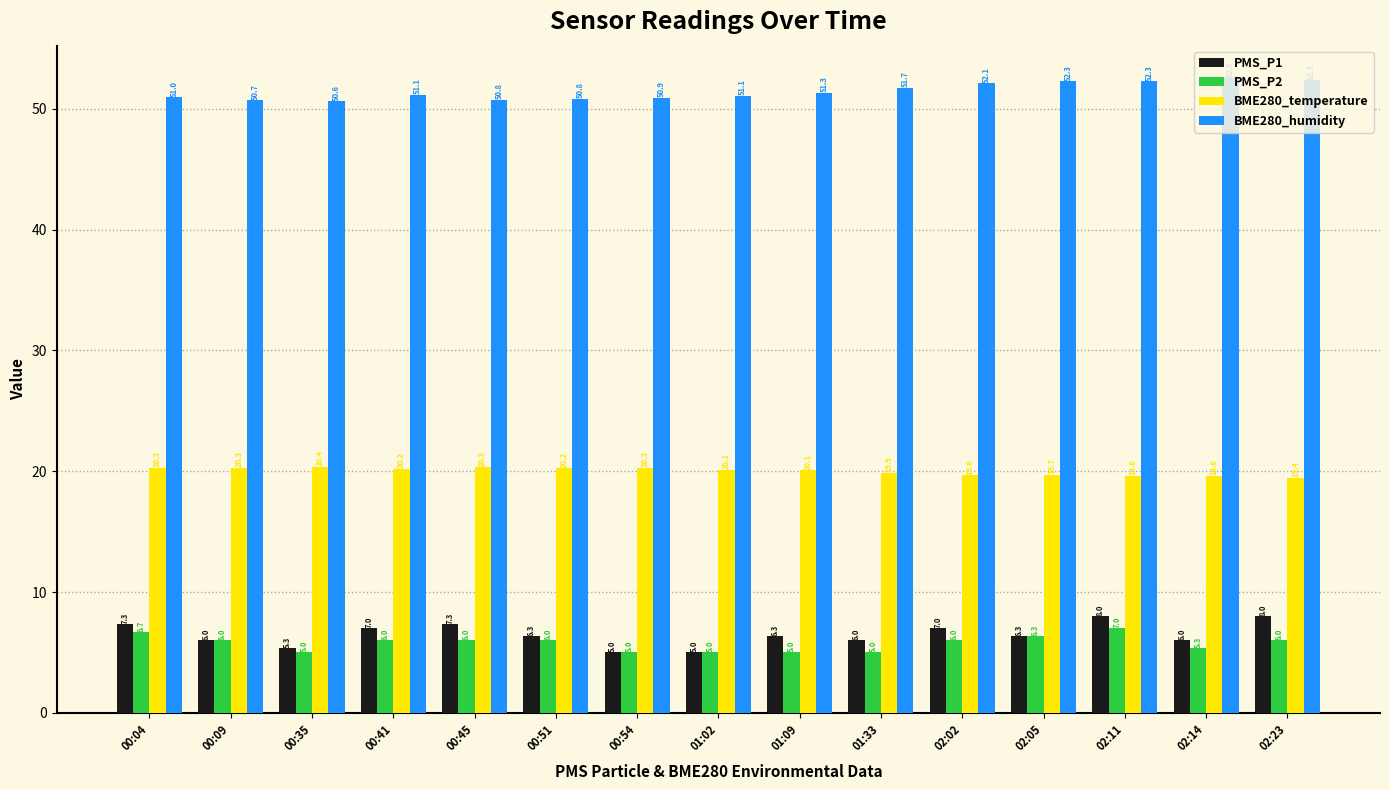

What is the lowest value of the BME280_humidity series?

50.6